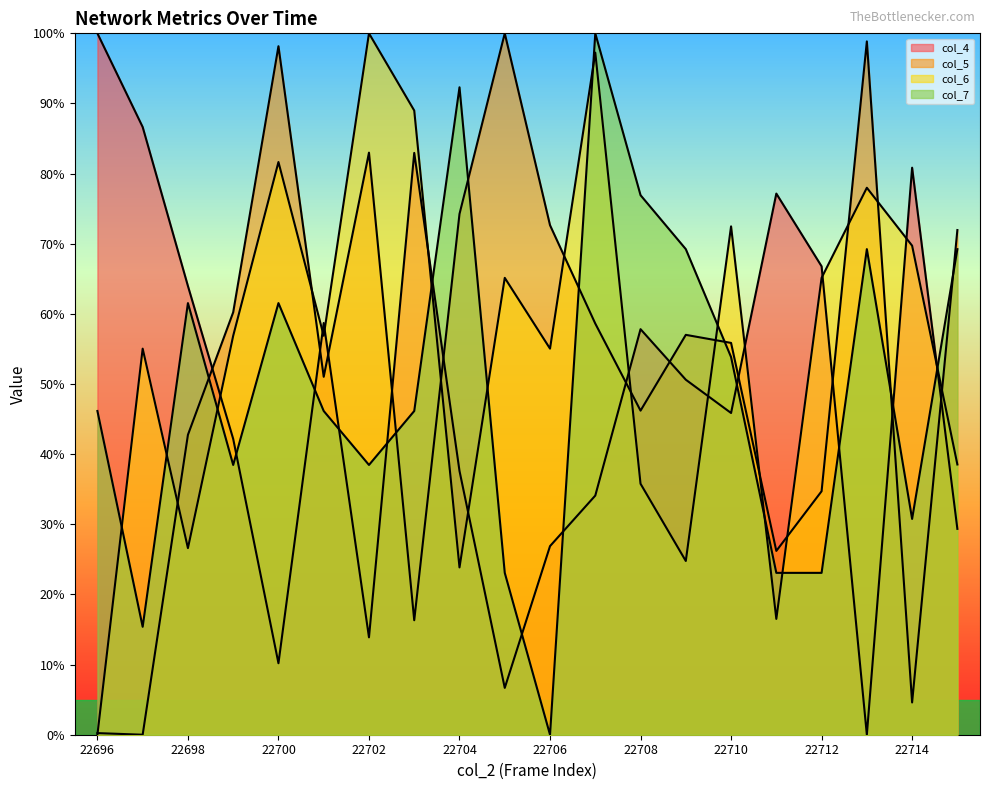

How many intersections are there between col_6 and col_4?

11